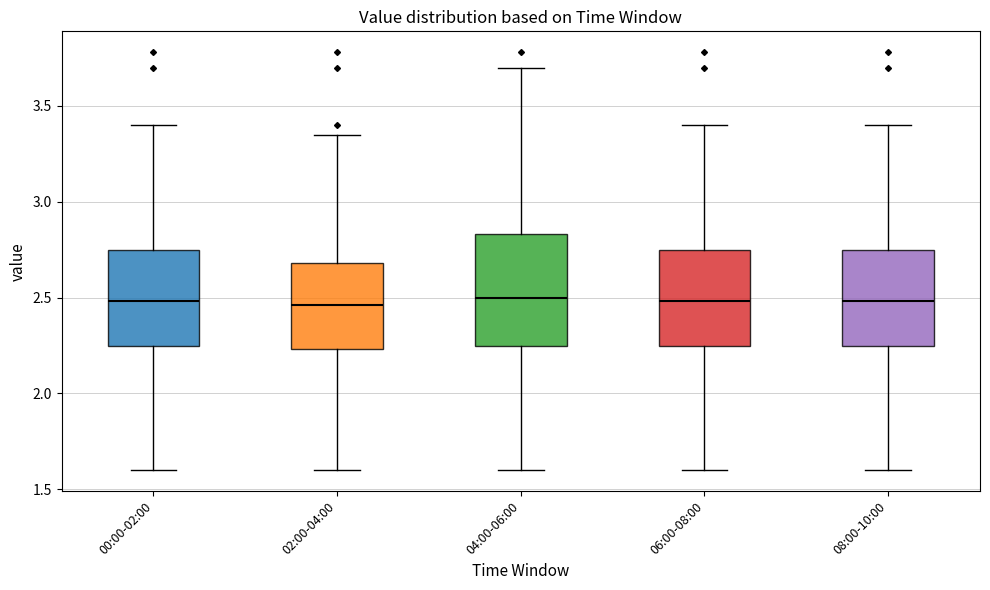

Reading left to right, transcribe this box plot: for each box, give where its median line is, the range the box spans, and where its two whiskers end, as read against the y-axis. The values are not printed on the chart, so give them approximately, as read against the axis.

00:00-02:00: median 2.50, box 2.25 to 2.75, whiskers 1.60 to 3.40
02:00-04:00: median 2.45, box 2.25 to 2.70, whiskers 1.60 to 3.35
04:00-06:00: median 2.50, box 2.25 to 2.85, whiskers 1.60 to 3.70
06:00-08:00: median 2.50, box 2.25 to 2.75, whiskers 1.60 to 3.40
08:00-10:00: median 2.50, box 2.25 to 2.75, whiskers 1.60 to 3.40